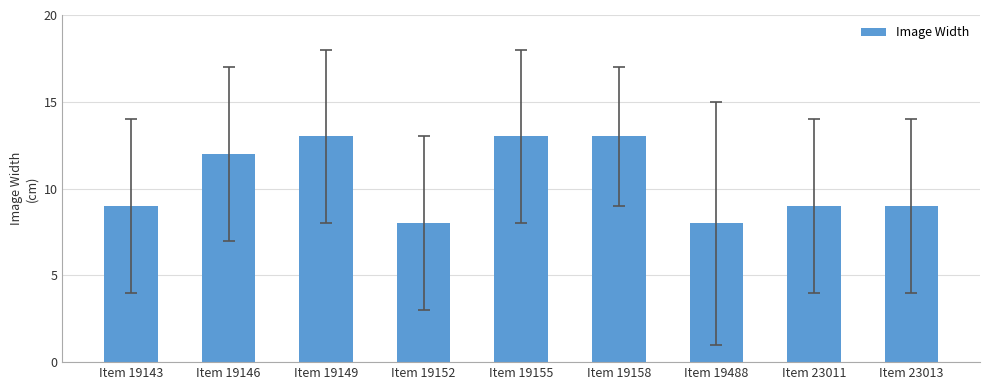

Approximately how many times larger is the value at Item 23013 compared to Item 19158?

0.7